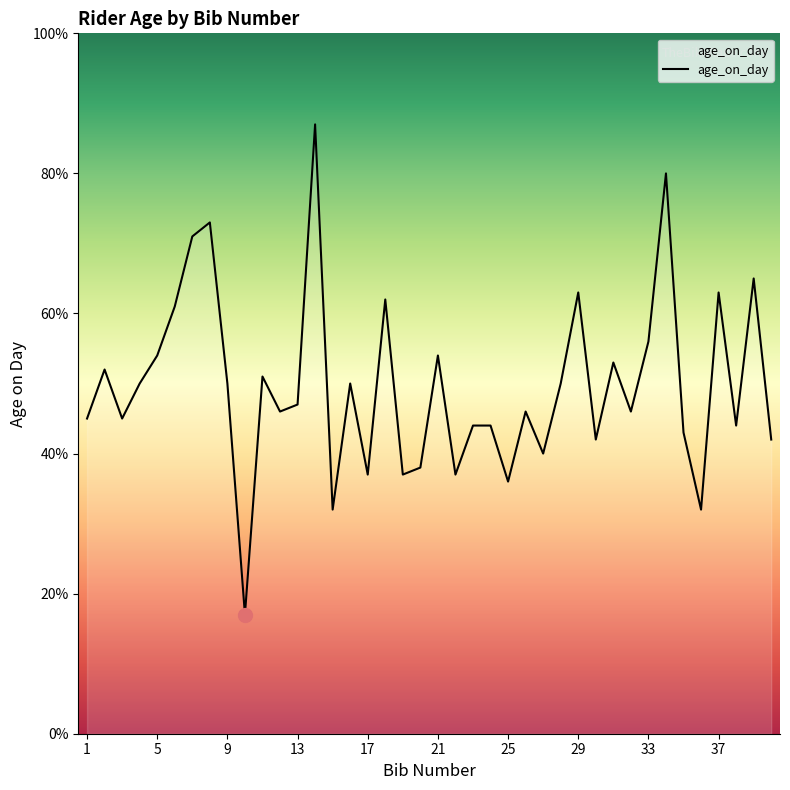

Rank the categories by value from highest to lowest.

14, 34, 8, 7, 39, 29, 37, 18, 6, 33, 5, 21, 31, 2, 11, 4, 9, 16, 28, 13, 12, 26, 32, 1, 3, 23, 24, 38, 35, 30, 40, 27, 20, 17, 19, 22, 25, 15, 36, 10